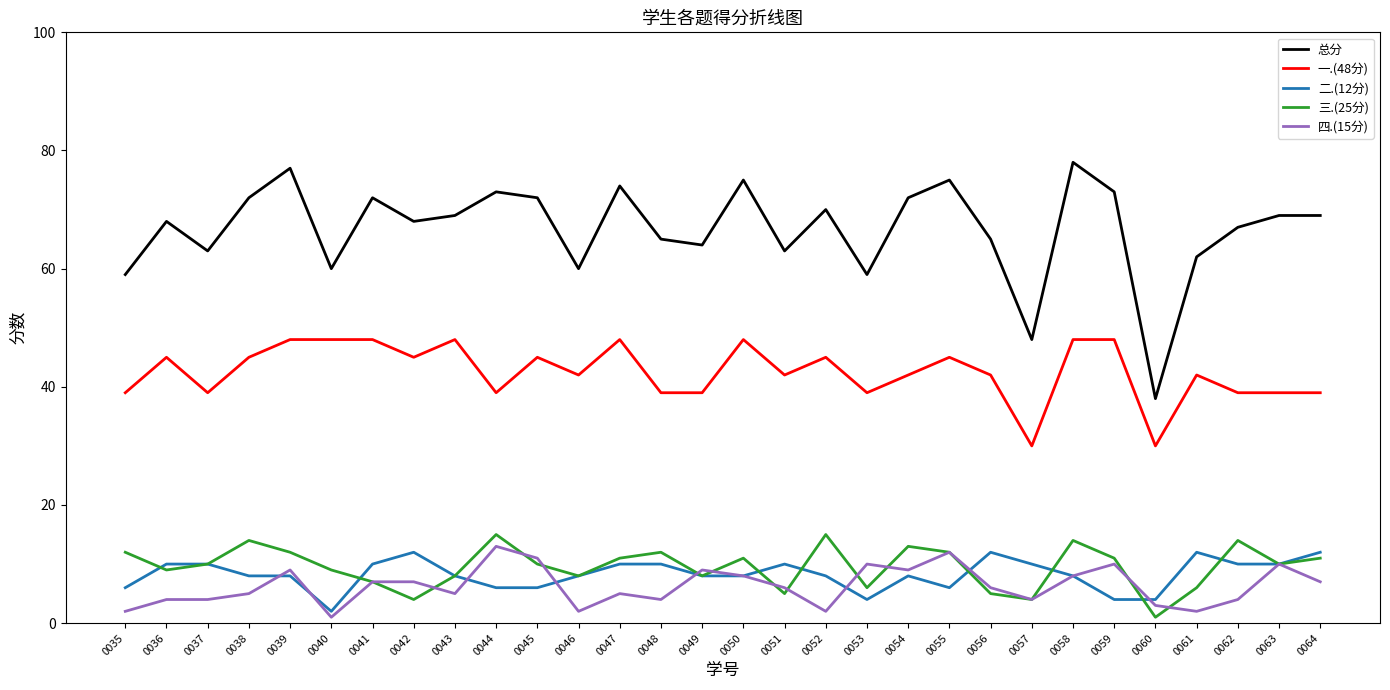

True or false: 四.(15分) has a value of 7 at 0041.

True